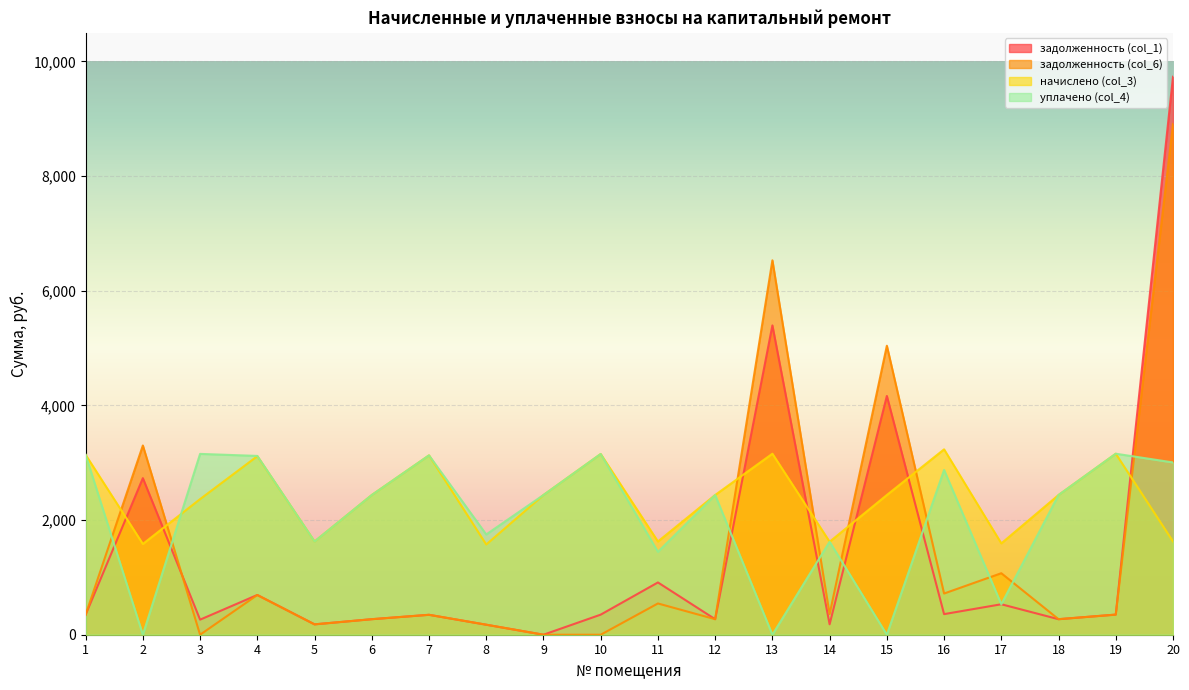

What is the difference between the maximum and minimum values in the уплачено (col_4) series?

3157.7